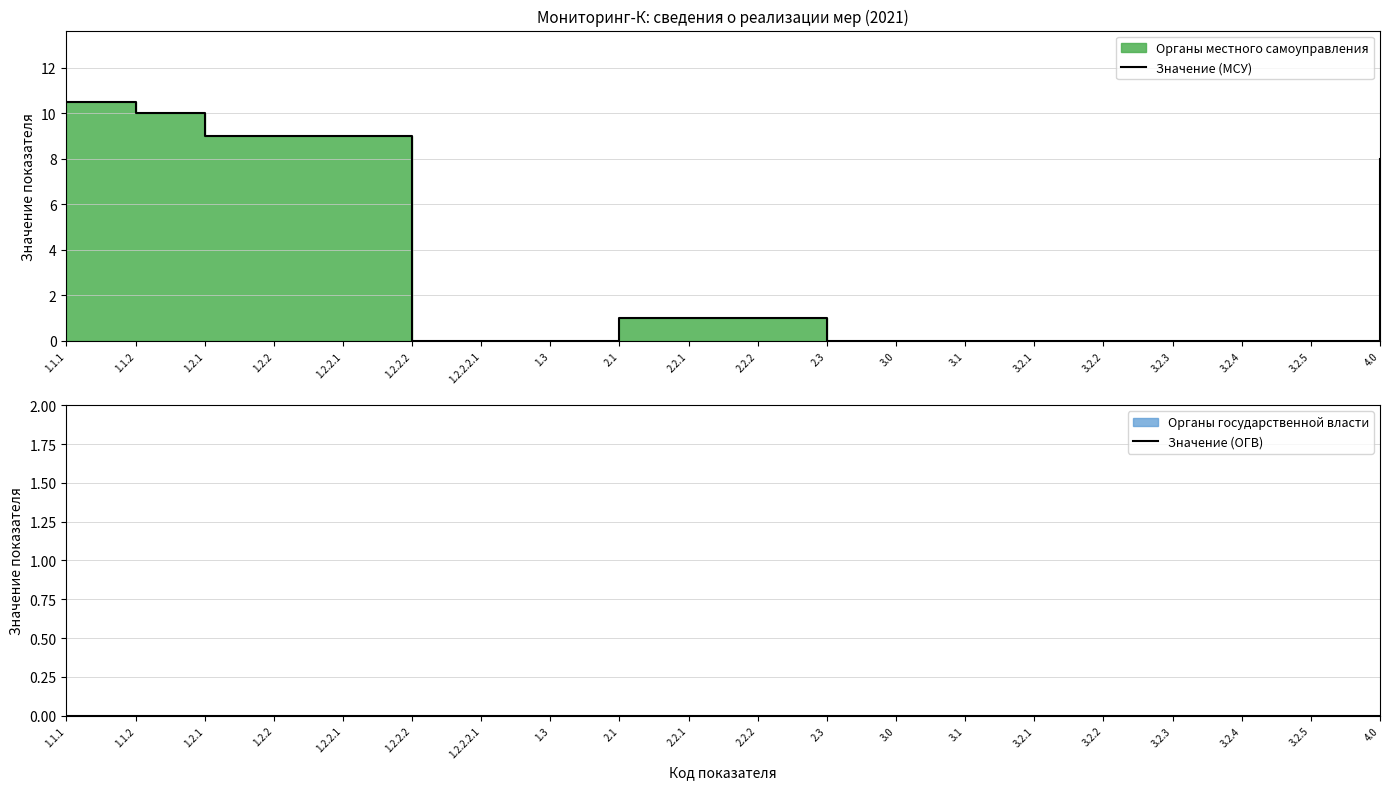

Between 1.3 and 4.0, which is larger?

4.0